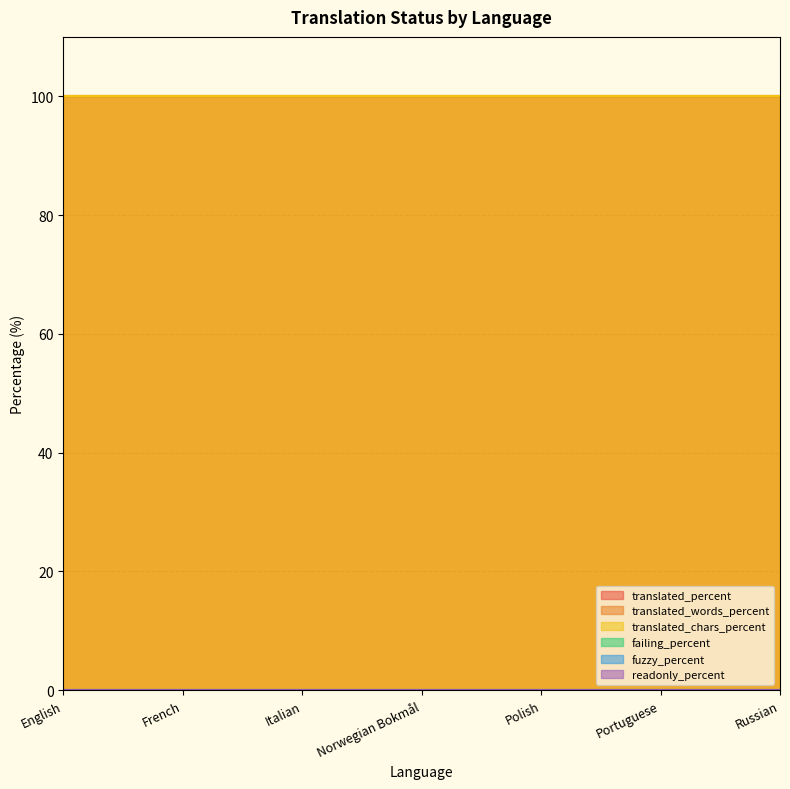

Reading right to left, extract all data points from this chart.

translated_percent: 100	100	100	100	100	100	100
translated_words_percent: 100	100	100	100	100	100	100
translated_chars_percent: 100	100	100	100	100	100	100
failing_percent: 0	0	0	0	0	0	0
fuzzy_percent: 0	0	0	0	0	0	0
readonly_percent: 0	0	0	0	0	0	0